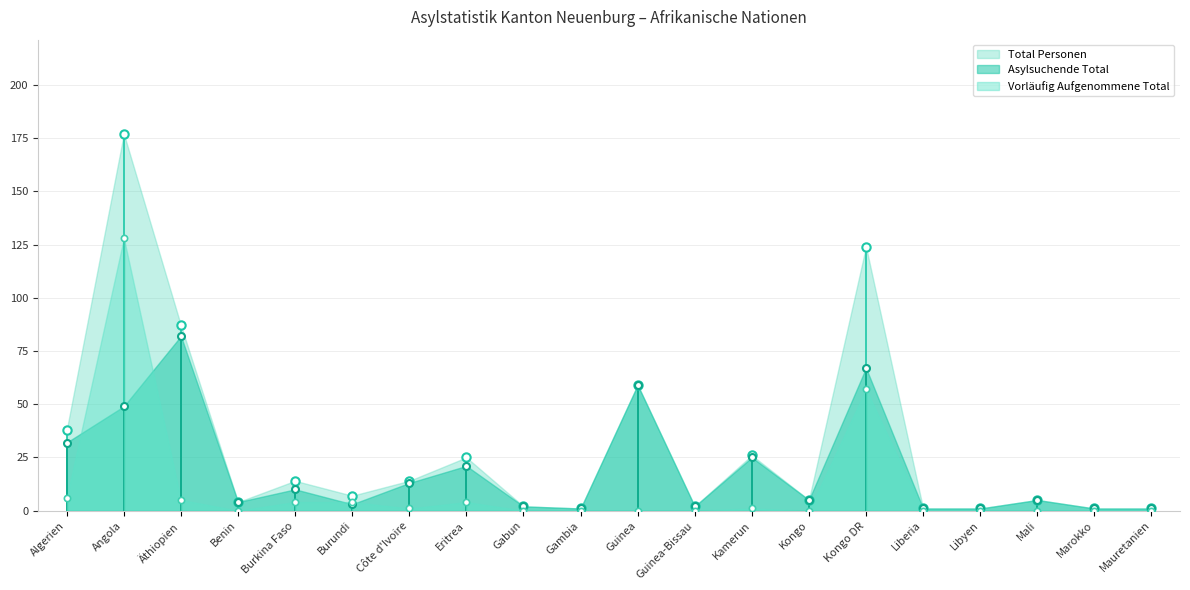

What is the difference between the maximum and minimum values in the Total Personen series?

176